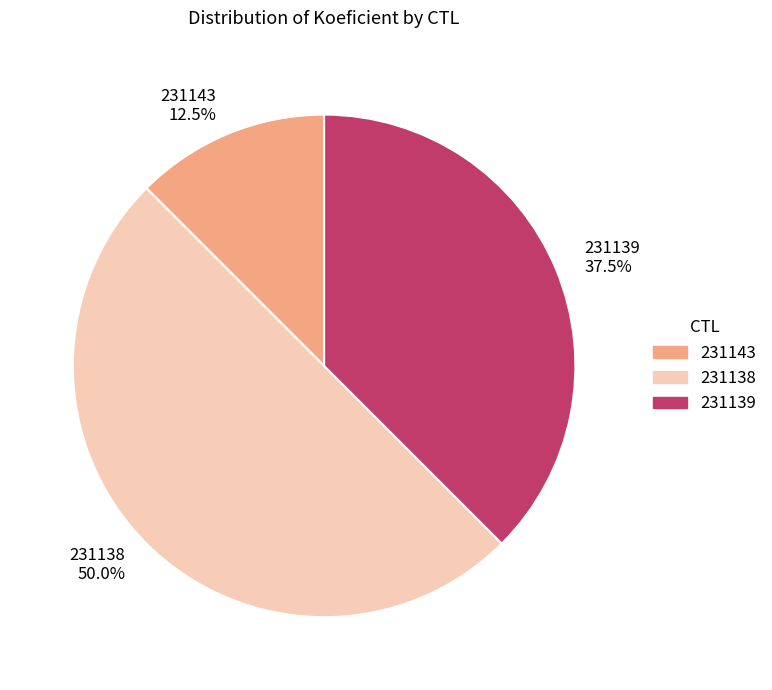

Between 231143 12.5% and 231138 50.0%, which is larger?

231138 50.0%